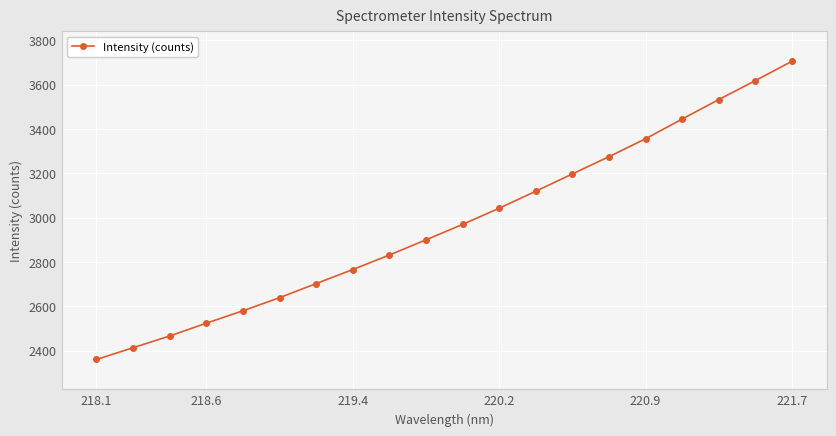

What is the average value?

2972.5